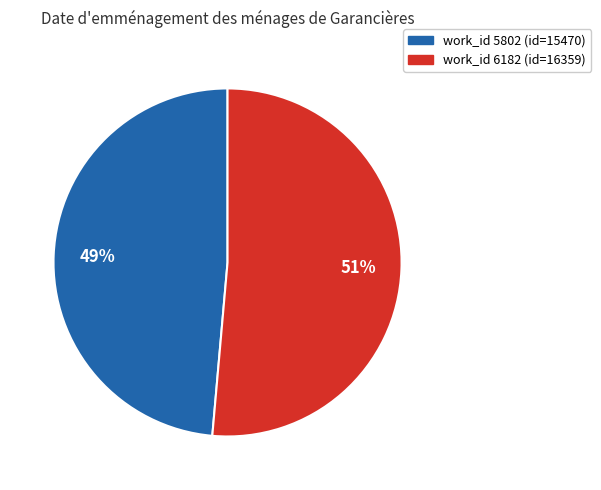

Is there any slice that represents more than half of the pie?

Yes